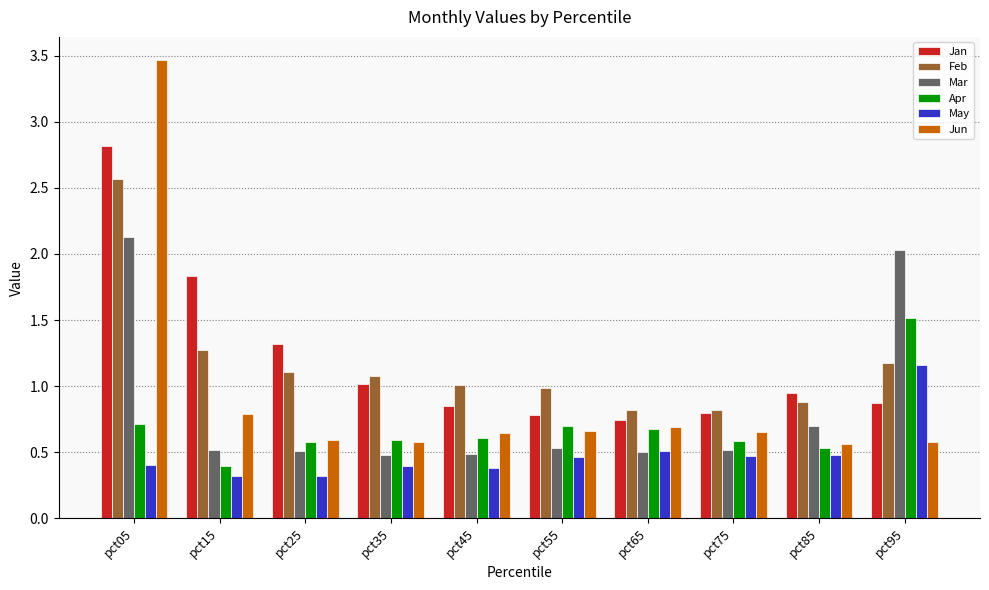

At which category does the chart reach its peak across all series?

pct05